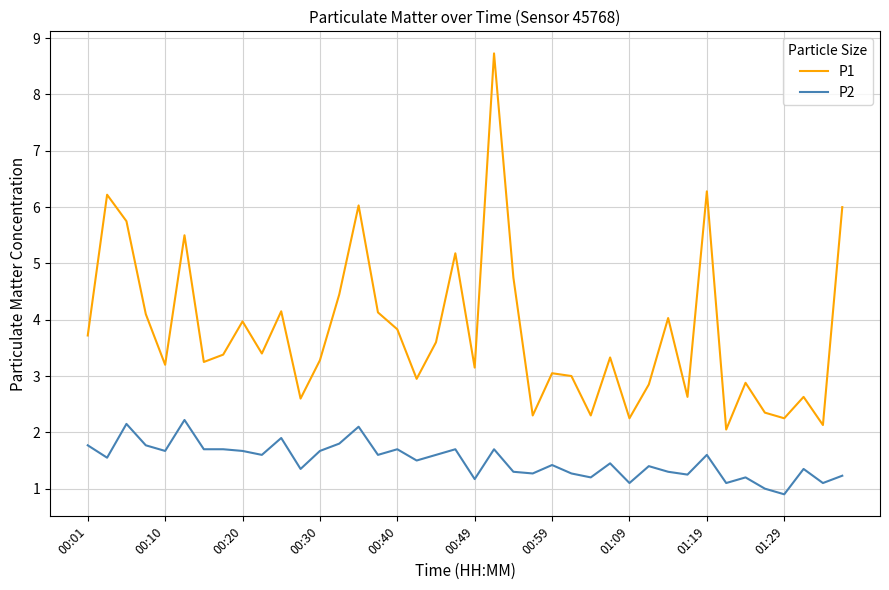

True or false: P1 and P2 intersect in this chart.

False